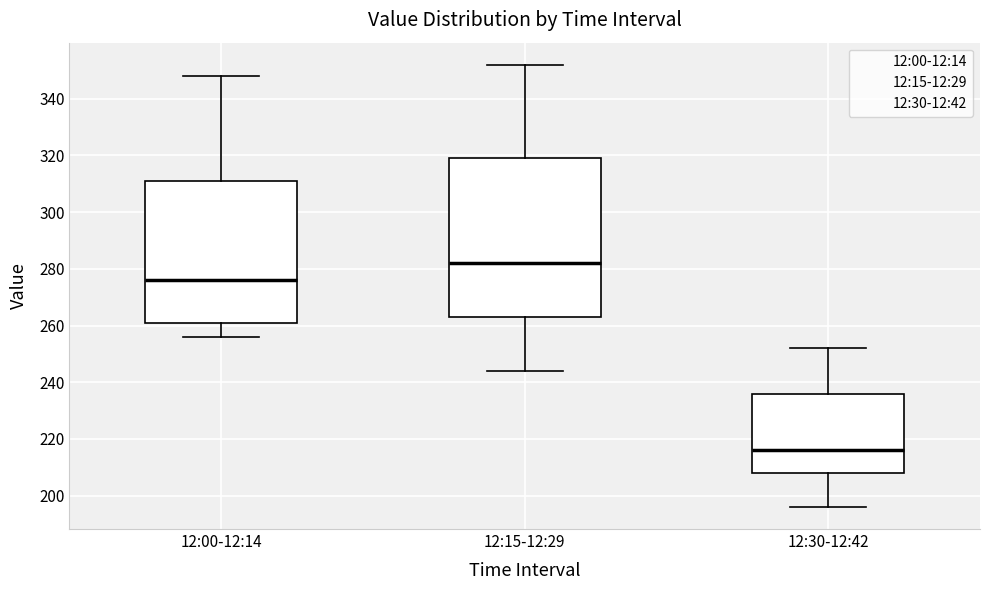

Where does the median line of the box for 12:30-12:42 sit on the y-axis? The values are not printed on the chart, so give them approximately, as read against the axis.

216